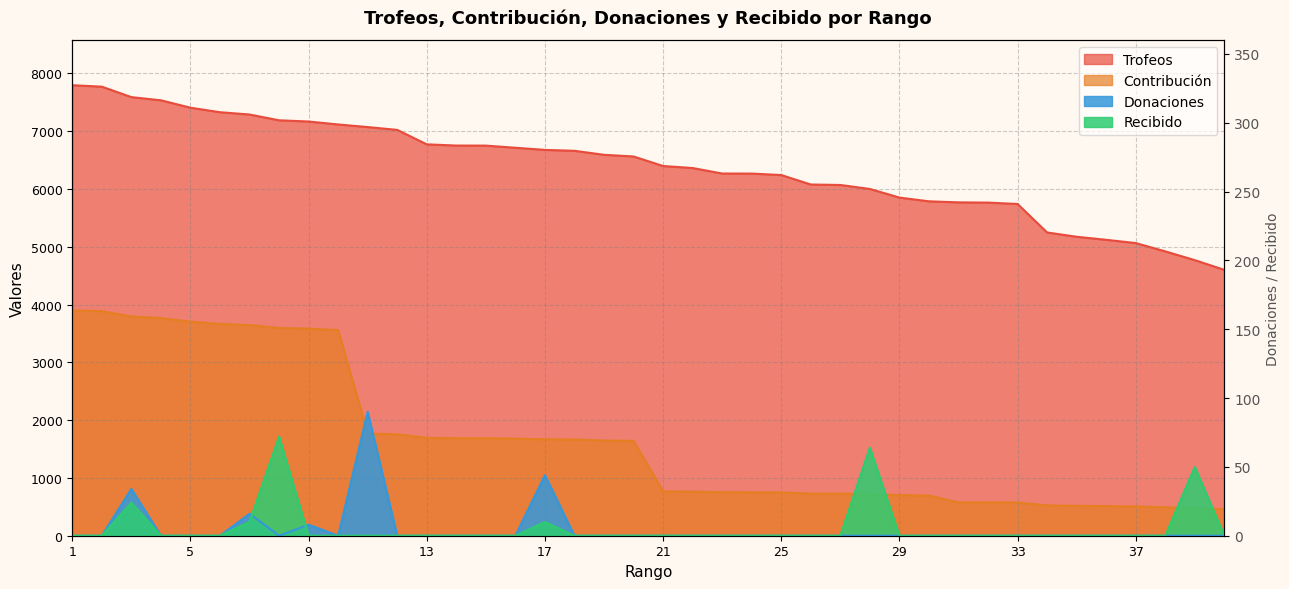

The Donaciones series shows 0 at 28. True or false?

True